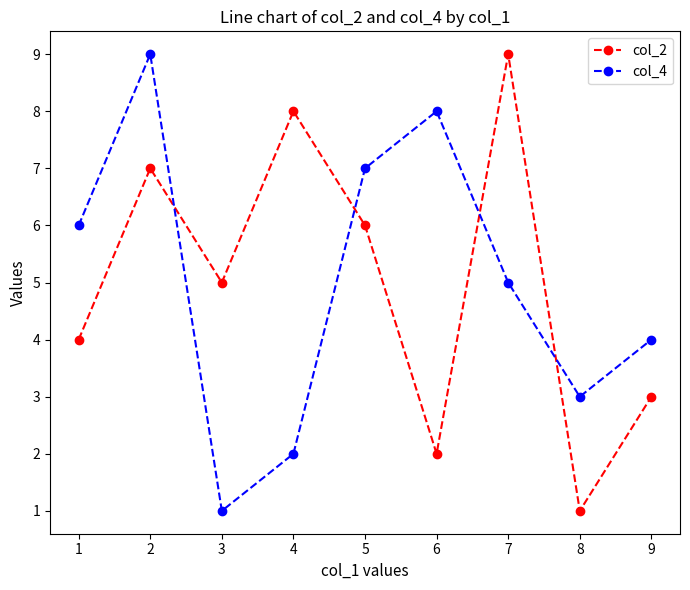

True or false: col_4 and col_2 cross at least once.

True